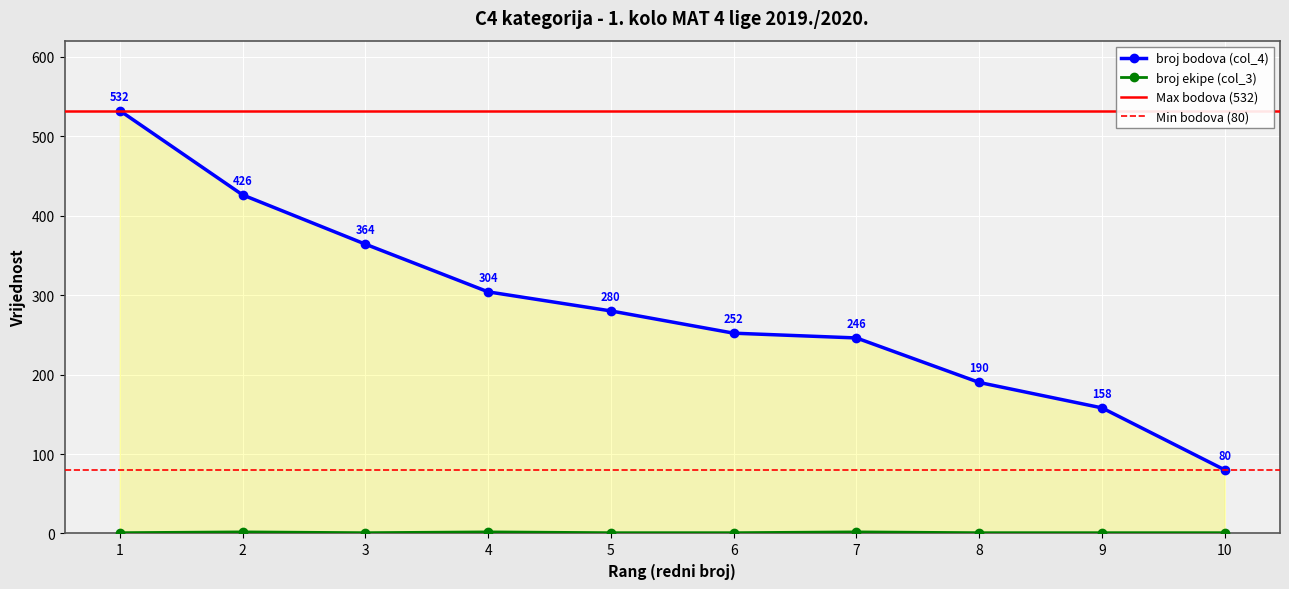

Does the chart display data point markers on the line(s)?

Yes